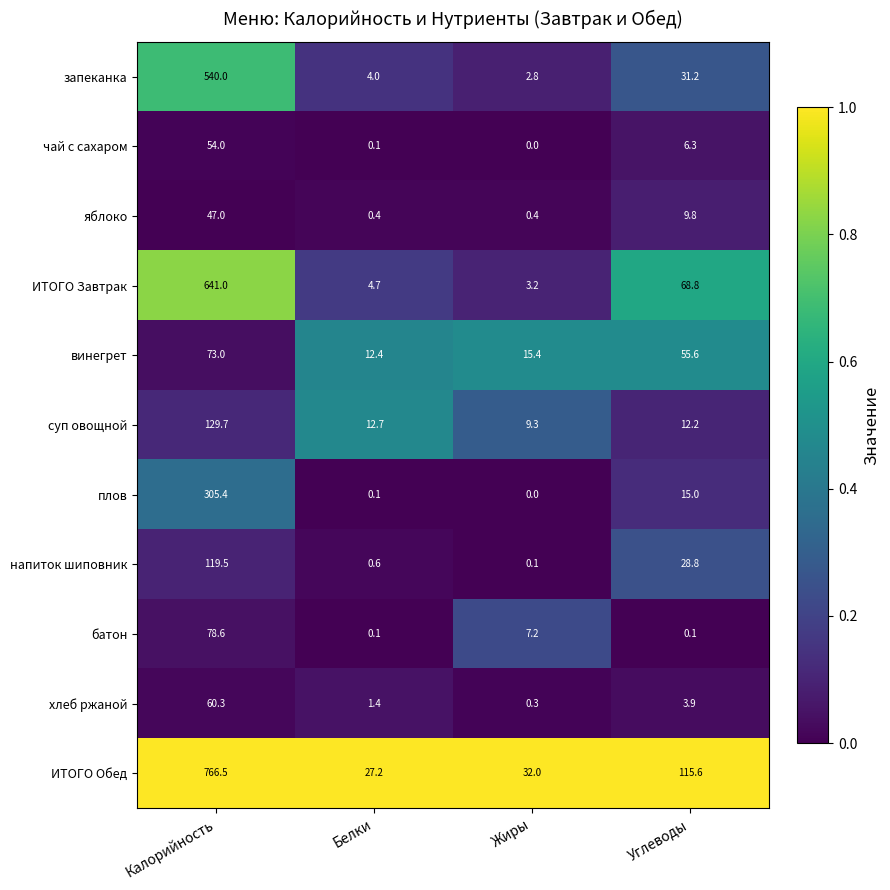

What is the total value across all series at Жиры?

70.7